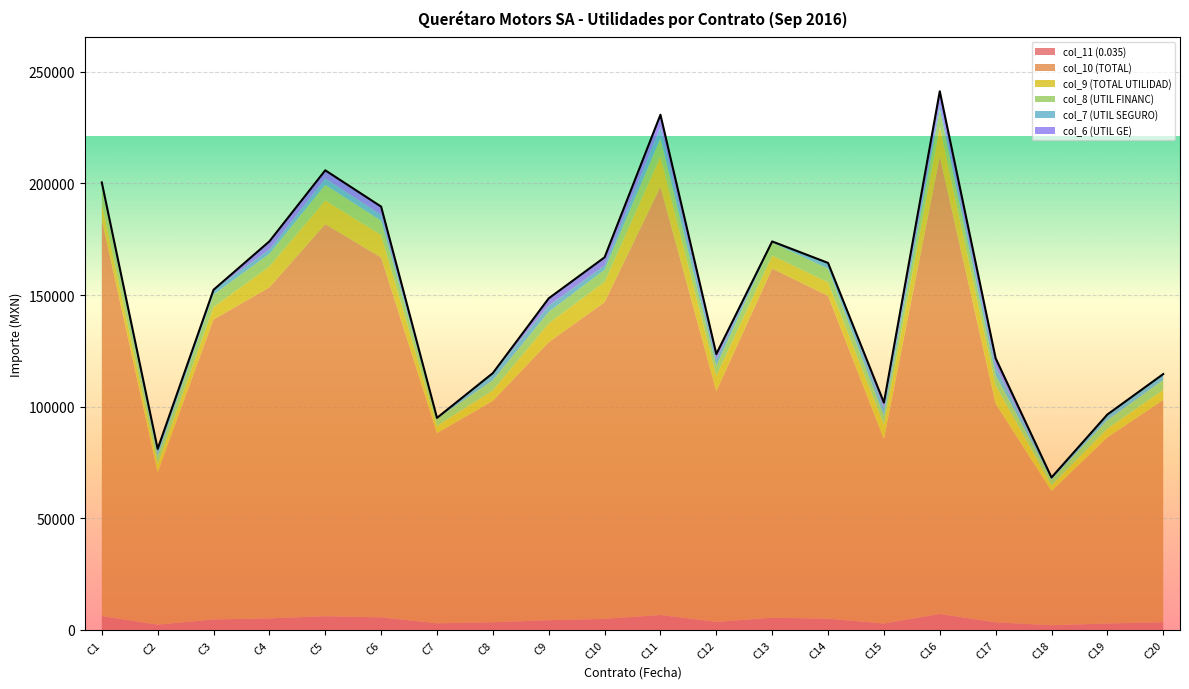

What is the highest value of the col_11 (0.035) series?

7167.8